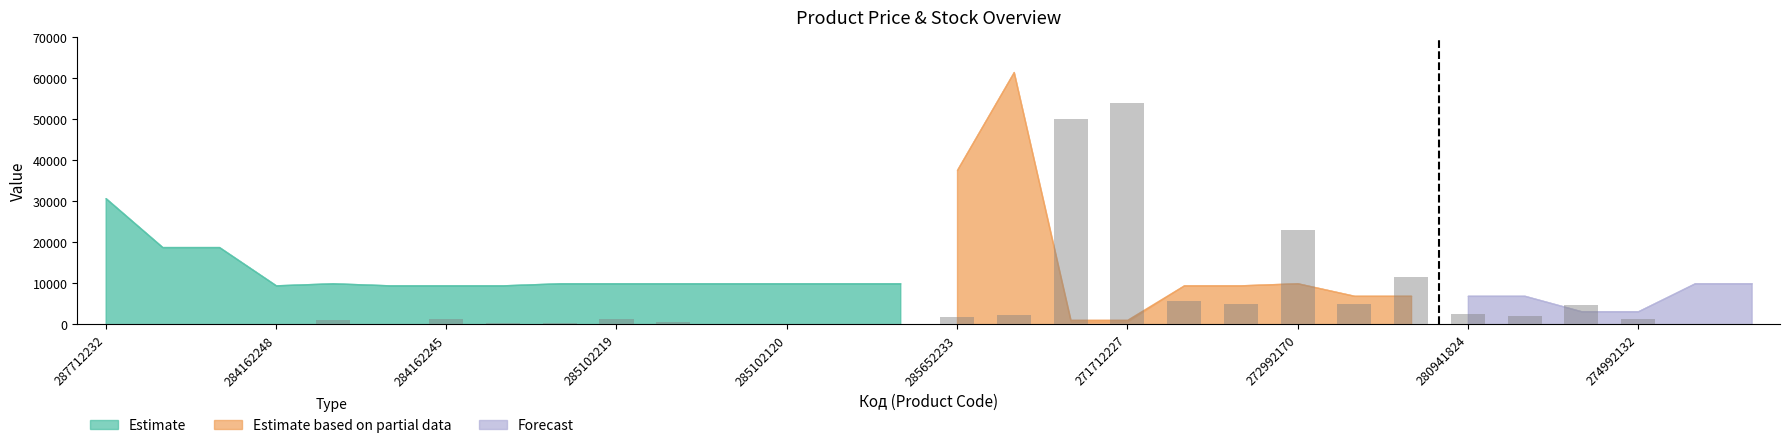

What is the sum of all values?

172950